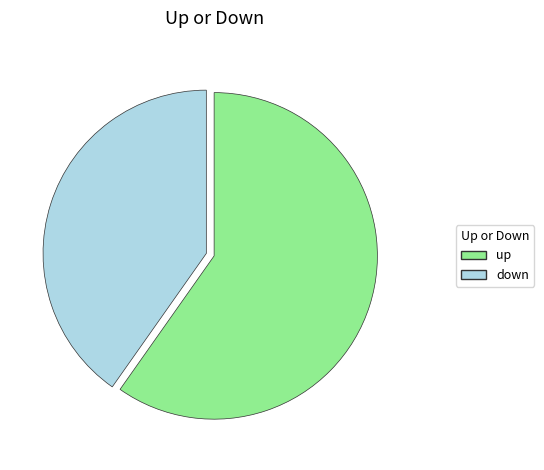

The down slice represents 29% of the pie. True or false?

False